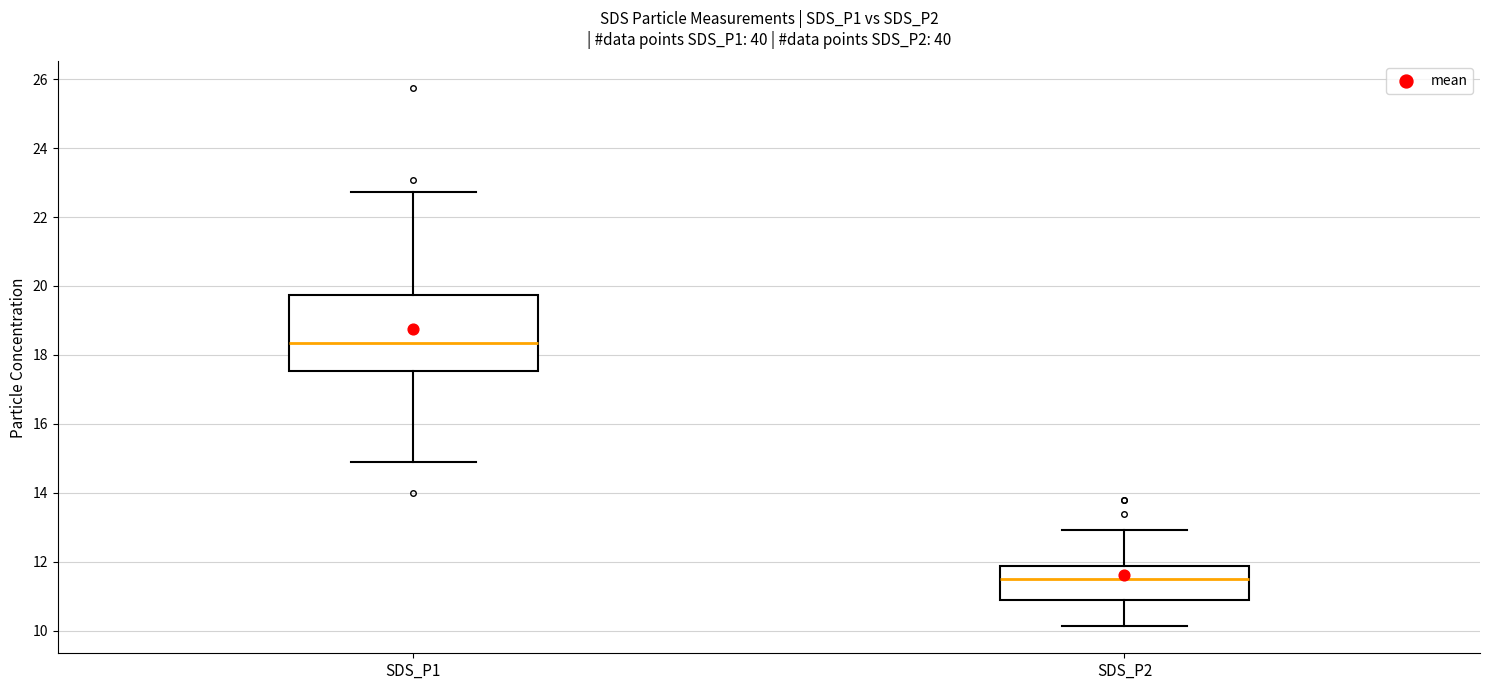

Which box has the highest median line?

SDS_P1